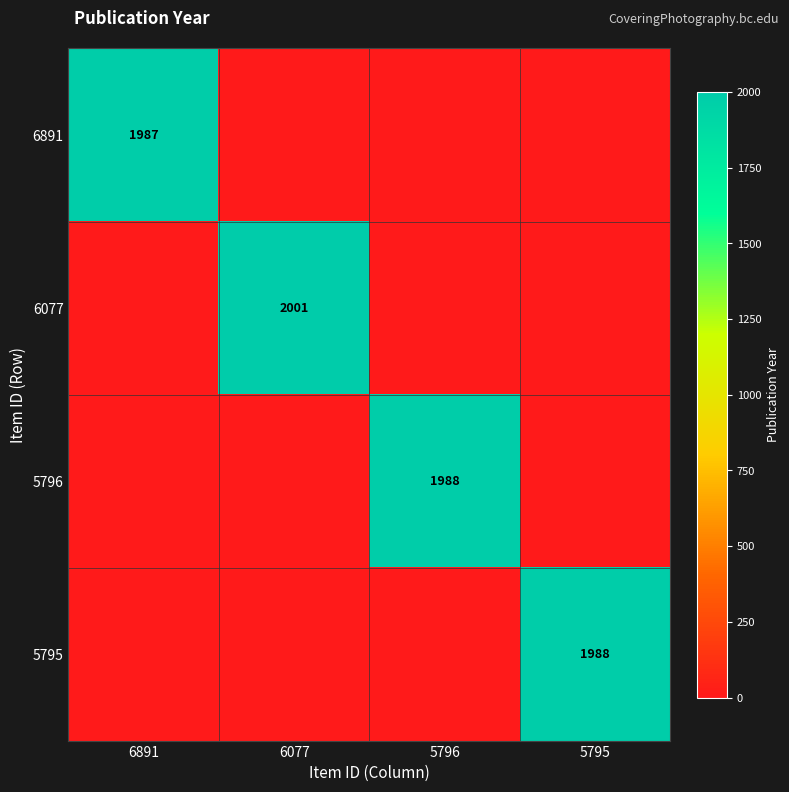

Is it true that 5796 equals 501 at 5796?

False